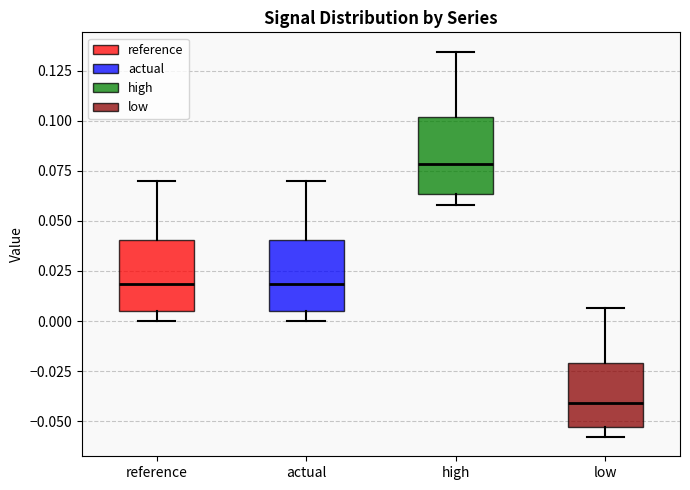

Which box has the lowest median line?

low